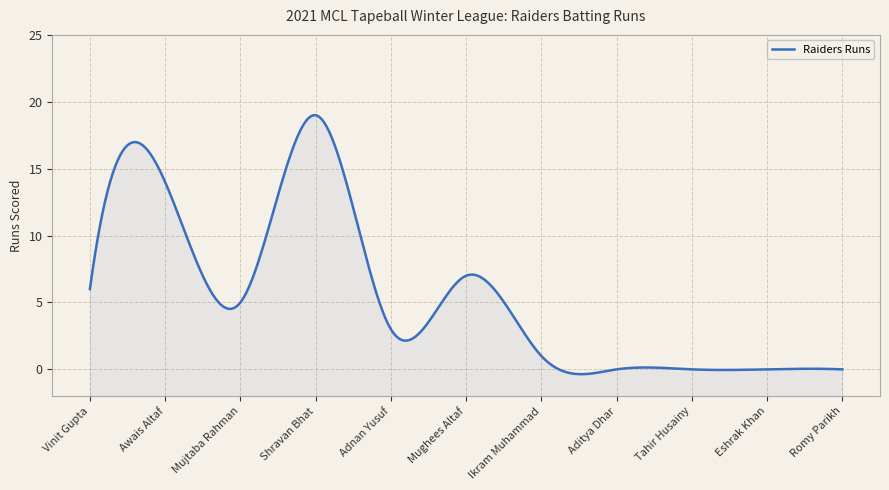

True or false: the data shows 6 at Vinit Gupta.

True